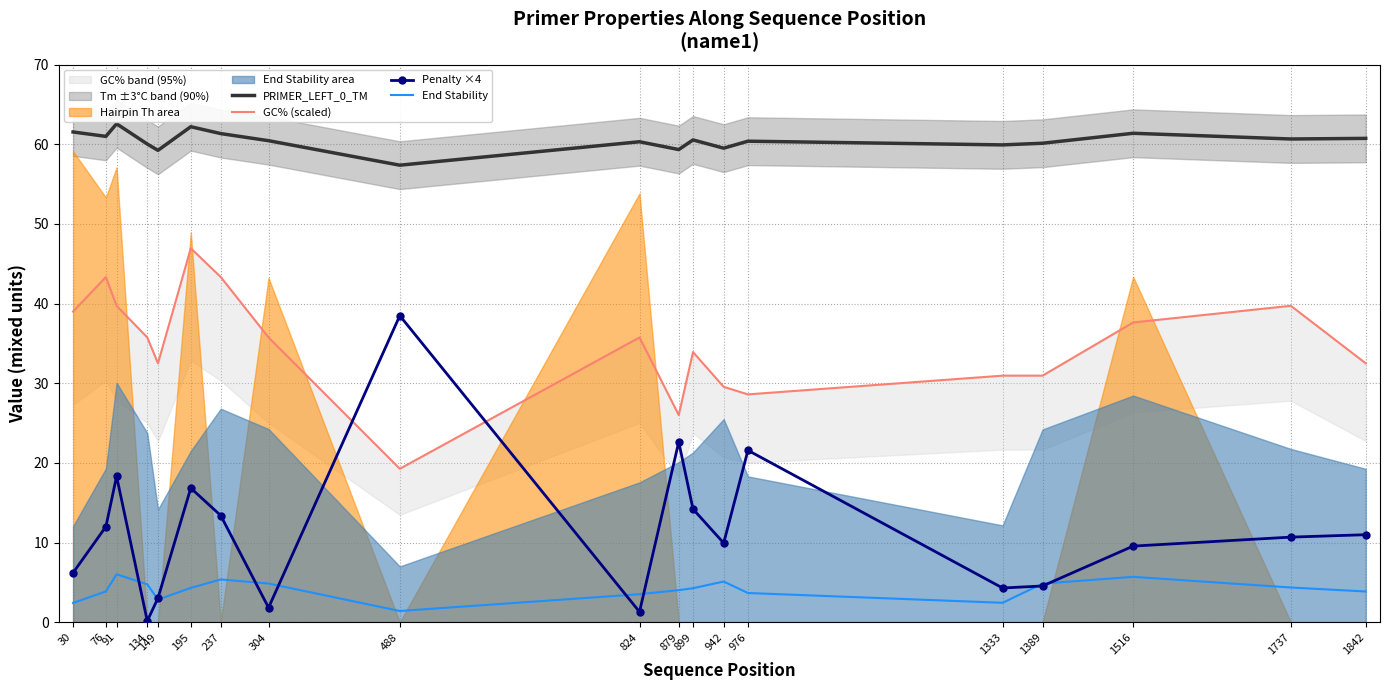

True or false: PRIMER_LEFT_0_TM and GC% (scaled) intersect in this chart.

False